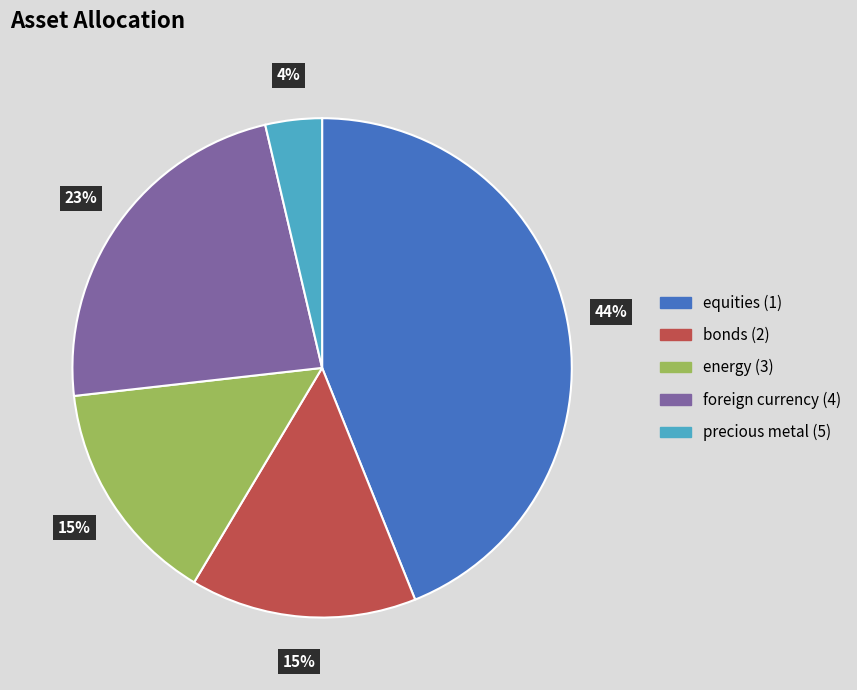

The foreign currency (4) slice represents 18% of the pie. True or false?

False